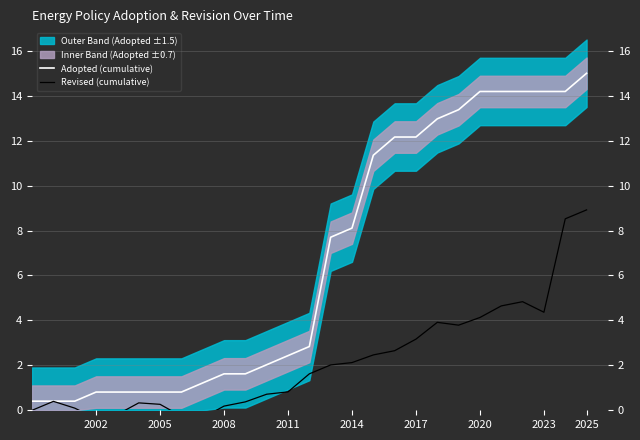

True or false: Revised (cumulative) has a value of 3.2 at 2017.

True